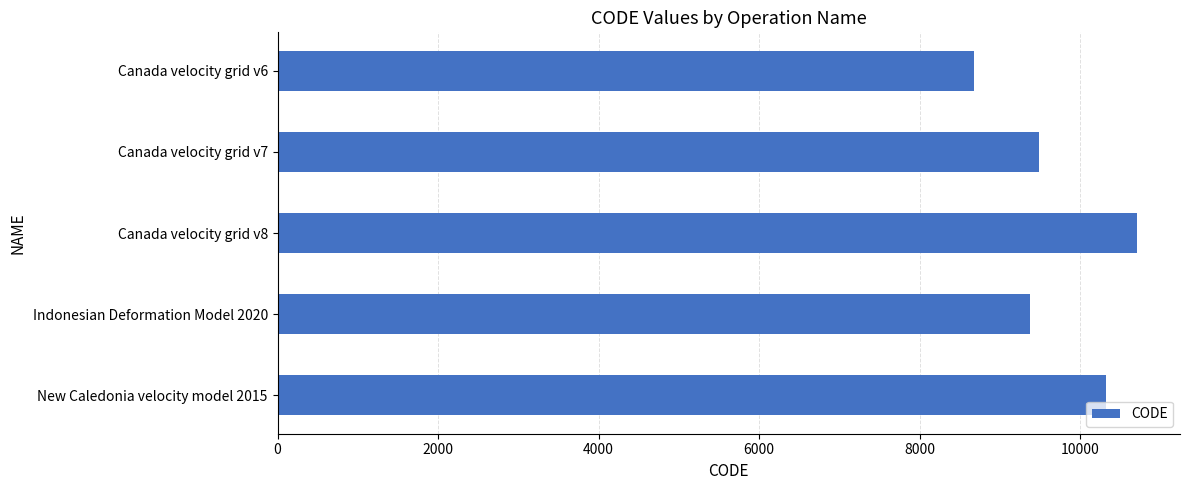

What is the difference between the maximum and minimum values?

2031